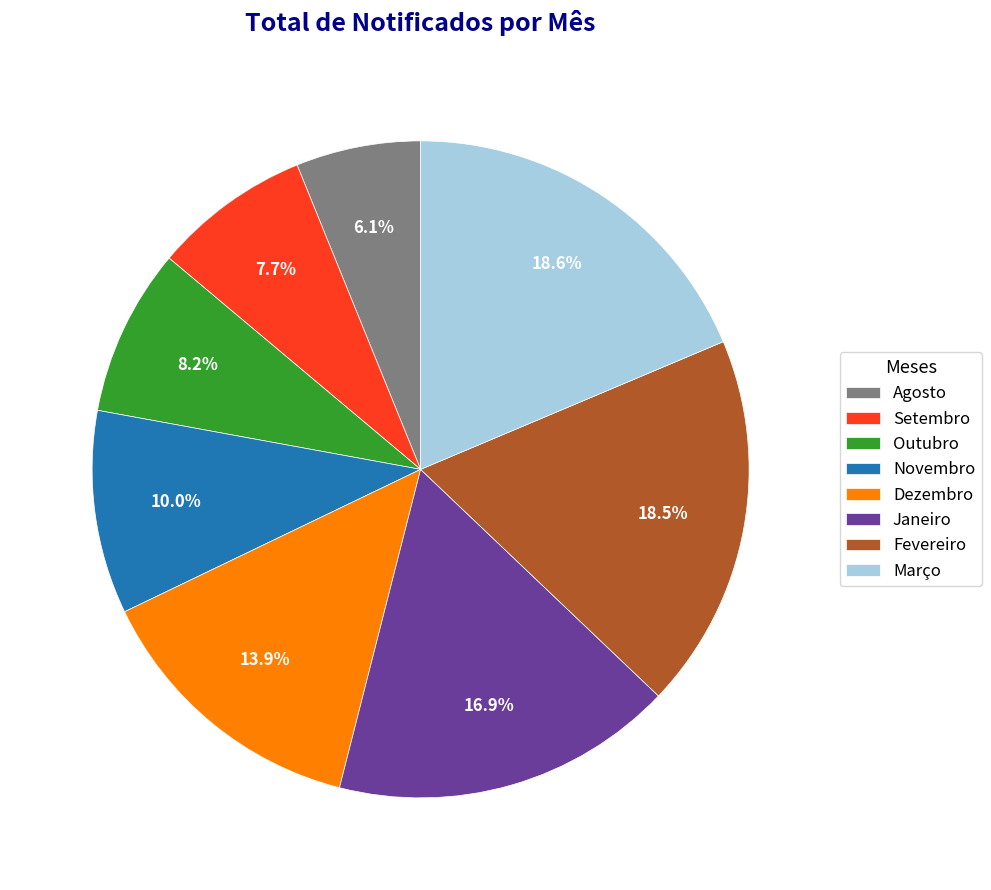

Approximately how many times larger is the value at Março compared to Fevereiro?

1.0